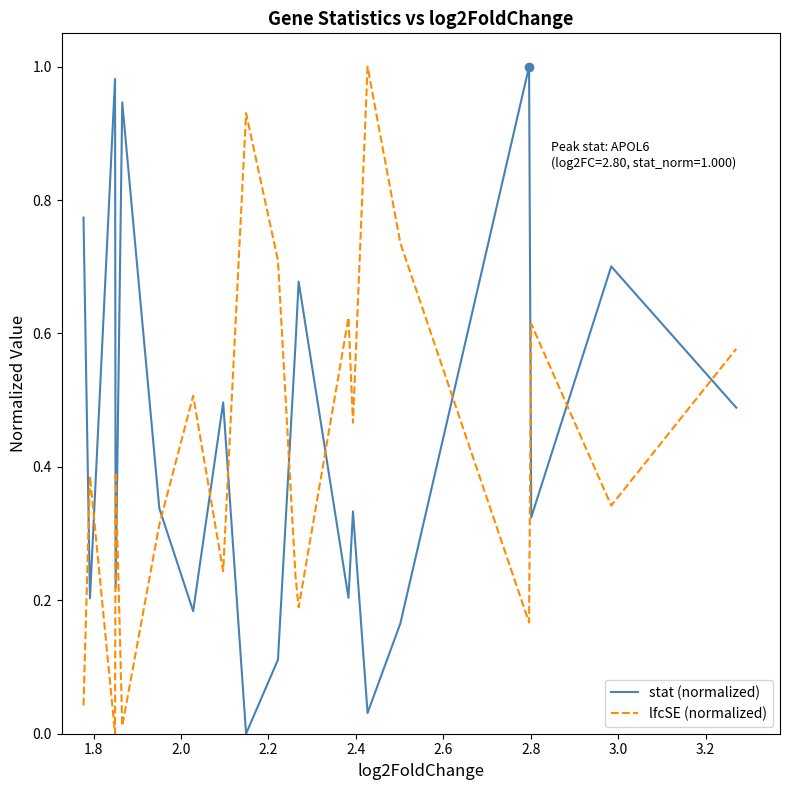

After their last crossing, which series has the higher values: lfcSE (normalized) or stat (normalized)?

lfcSE (normalized)